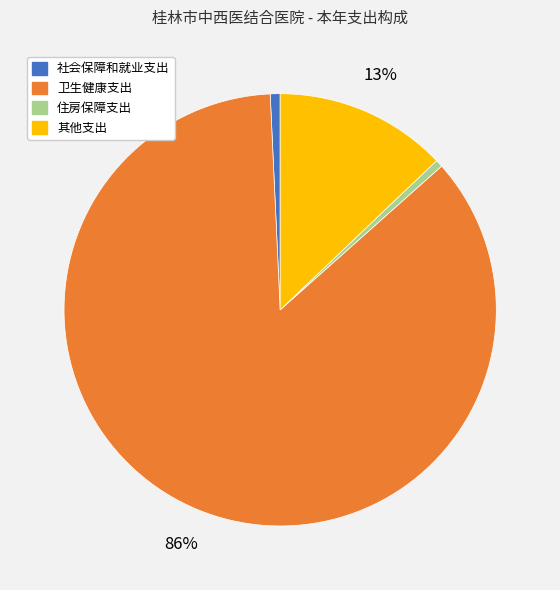

To the nearest percent, what is the average slice percentage?

25%